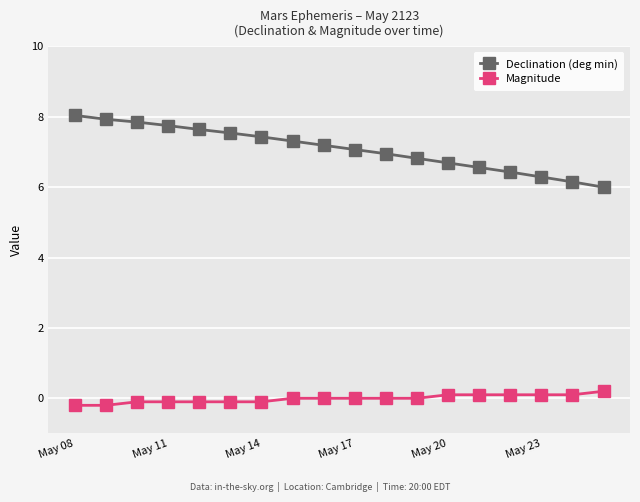

What is the highest value of the Declination (deg min) series?

8.0